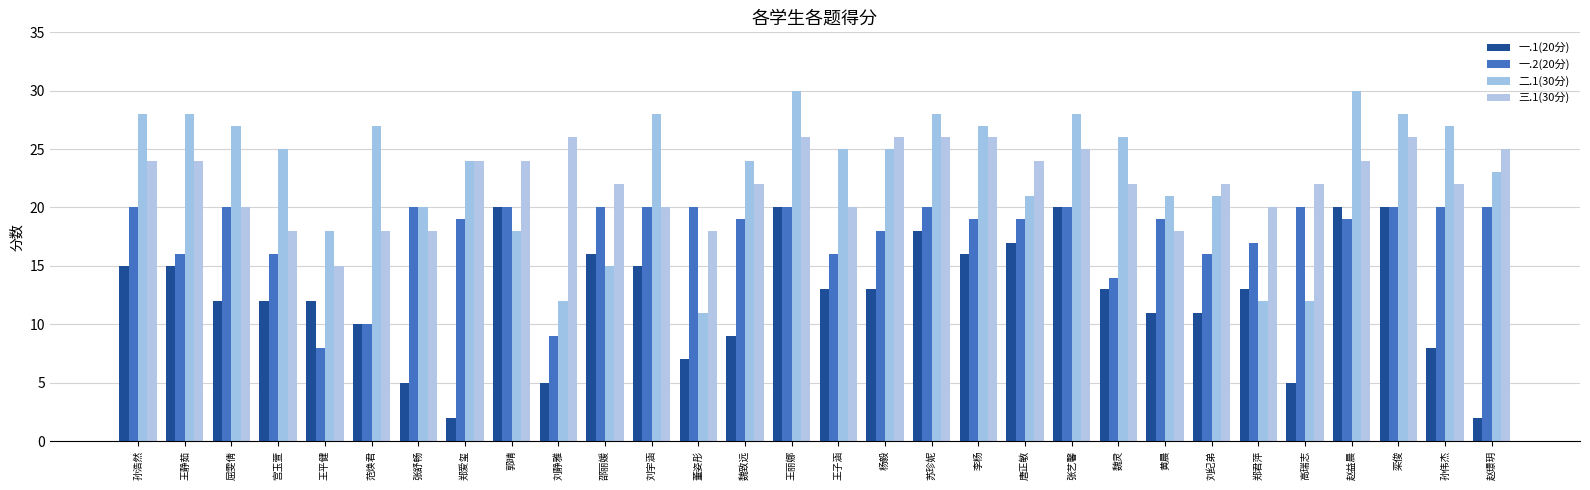

Is it true that 一.1(20分) equals 12 at 屈雯倩?

True